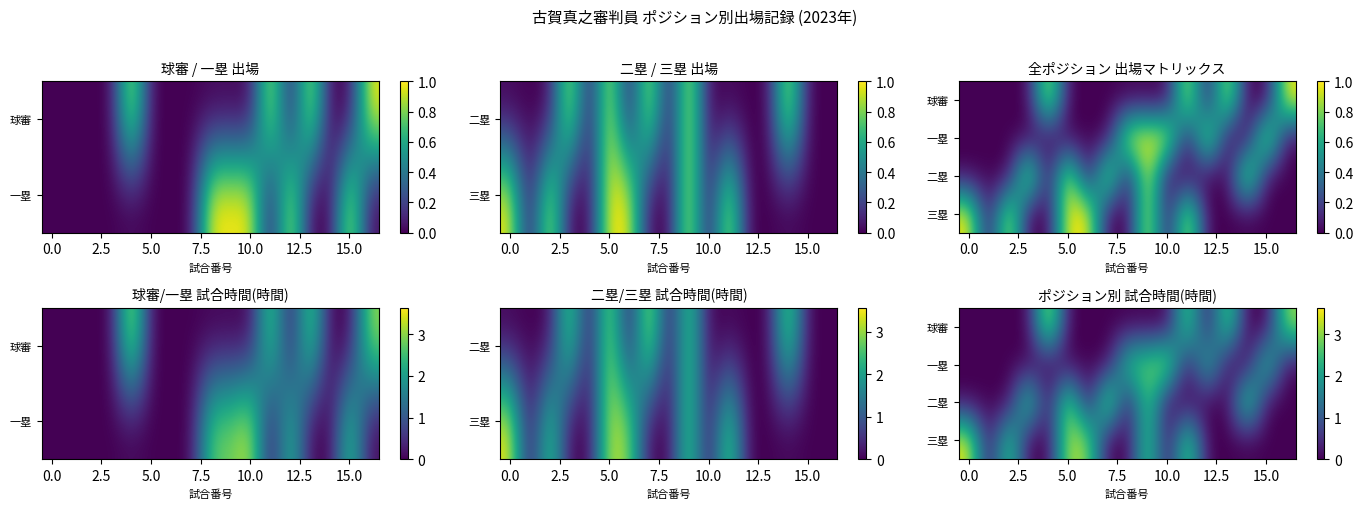

How many series are shown in this chart?

4